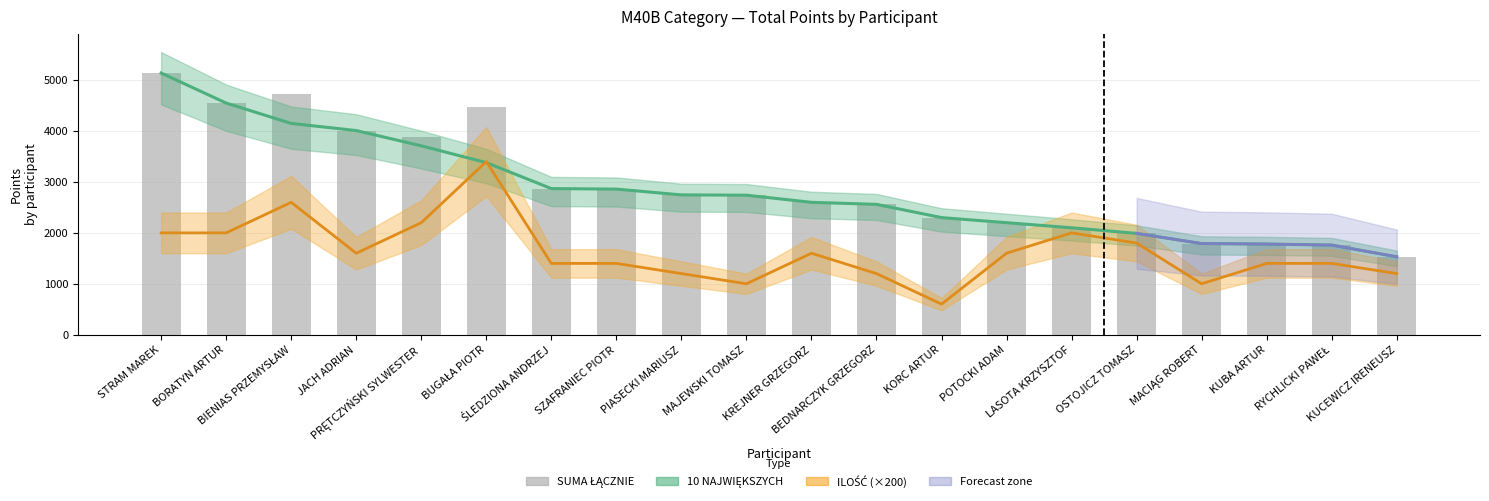

What is the spread (max minus min) of values at KUBA ARTUR?

380